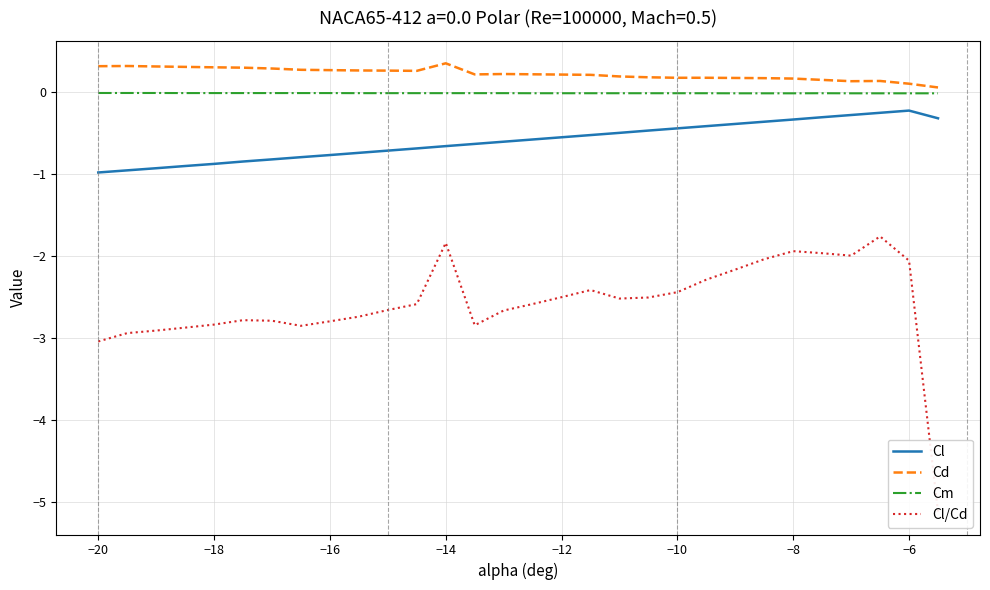

True or false: Cd and Cl intersect in this chart.

False